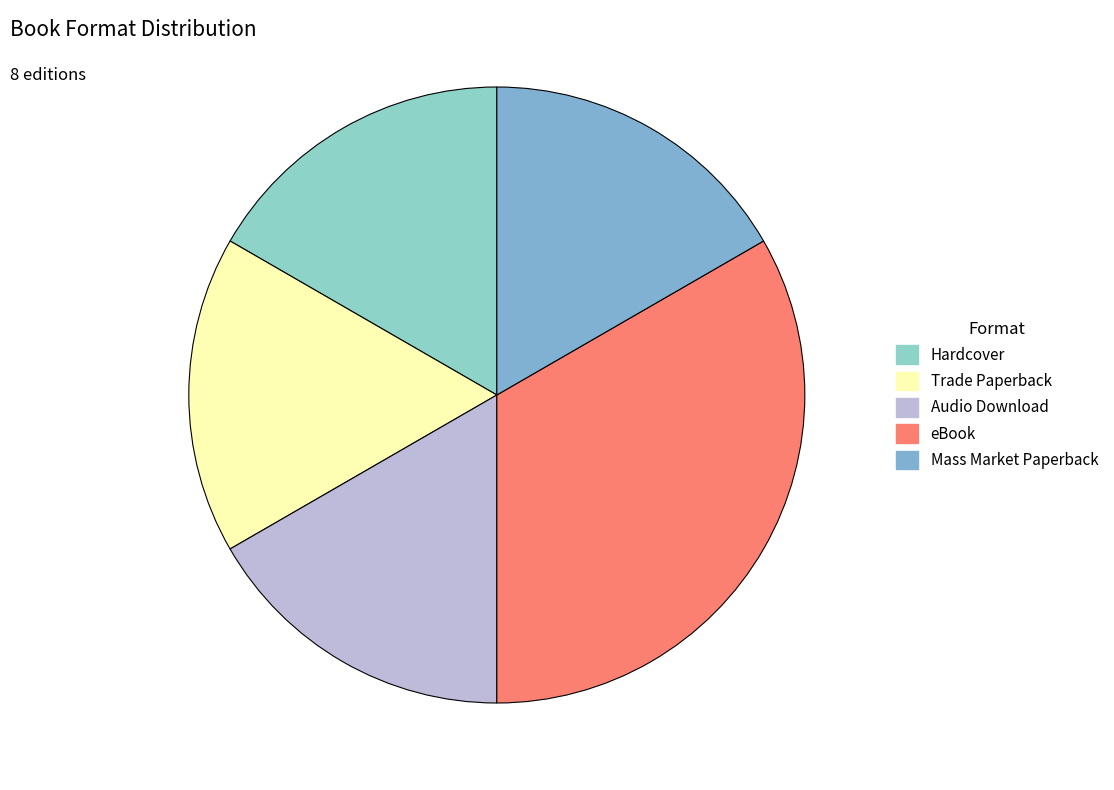

How many segments does this pie chart have?

5